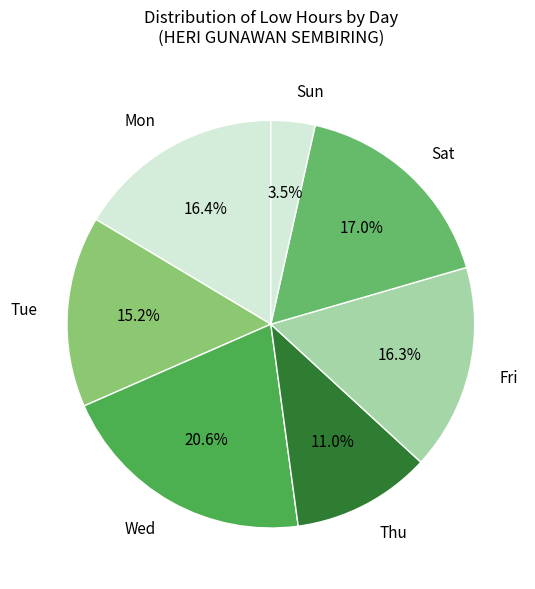

Is there a majority slice in this chart?

No